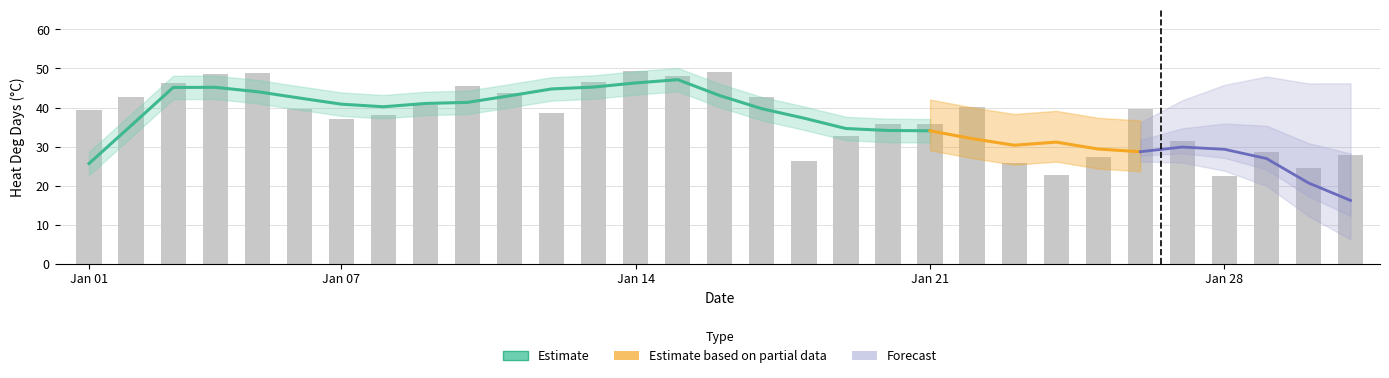

Is it true that Max Temp equals -6.7 at 2005-01-21?

False